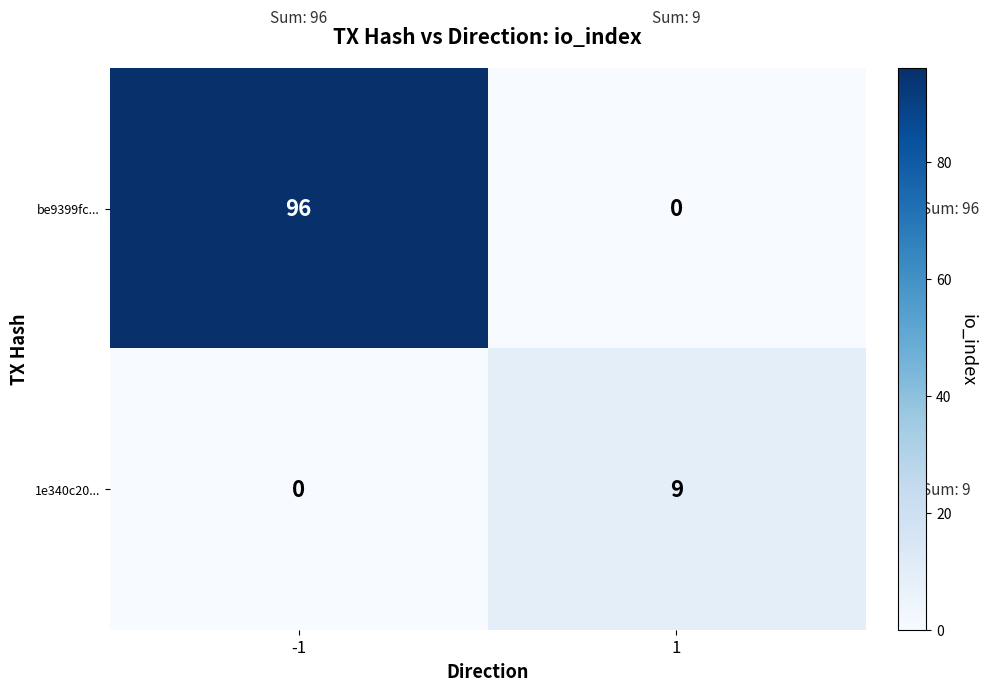

Reading left to right, transcribe all the data shown in this chart.

be9399fc...: -1=96	1=0
1e340c20...: -1=0	1=9